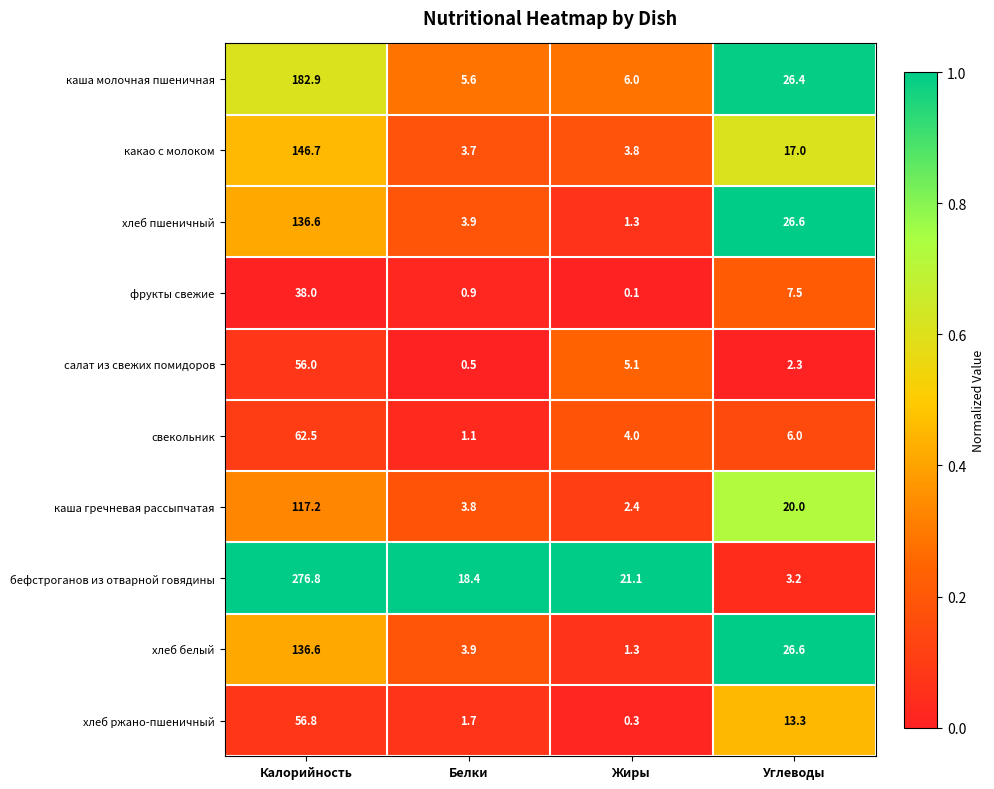

Is the value of свекольник at Жиры greater than the value of каша гречневая рассыпчатая at Белки?

Yes